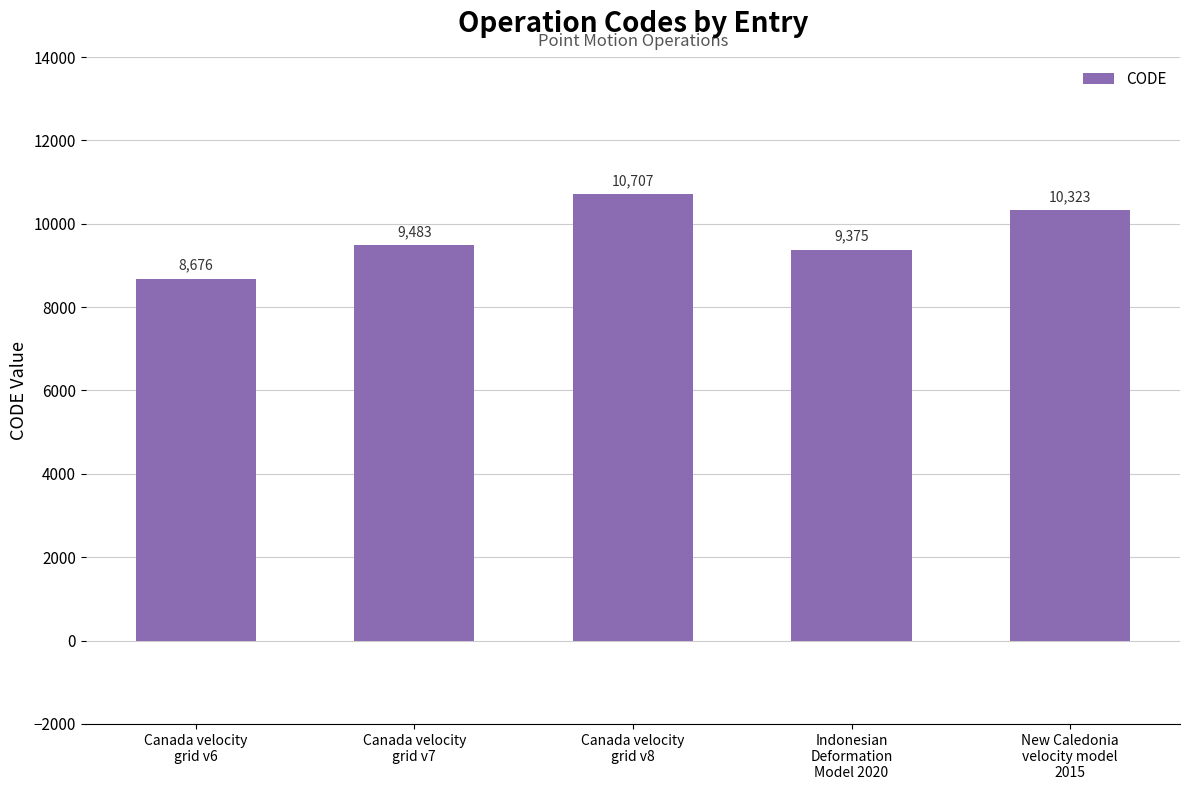

List the labels in order of value, smallest first.

Canada velocity
grid v6, Indonesian
Deformation
Model 2020, Canada velocity
grid v7, New Caledonia
velocity model
2015, Canada velocity
grid v8